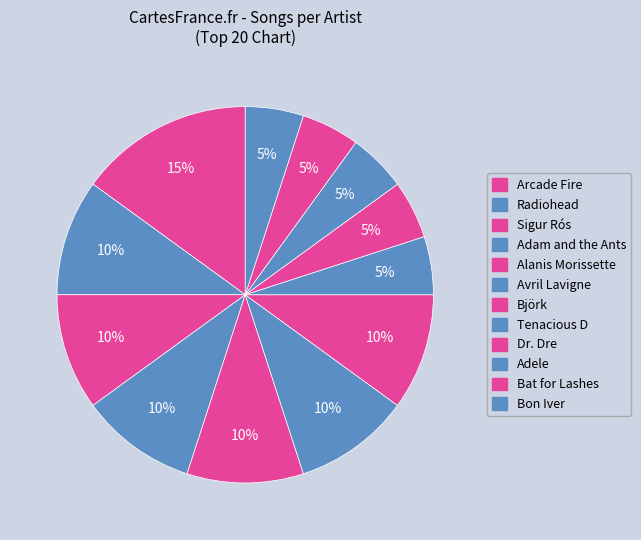

To the nearest percent, what is the difference between the largest and smallest slice percentages?

10%